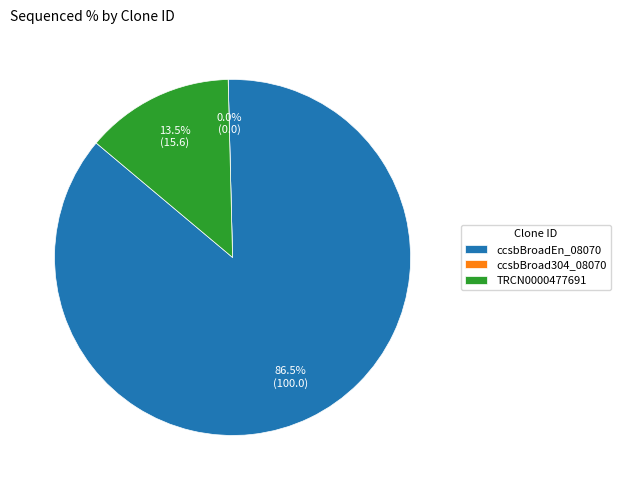

Count the number of slices in the pie.

3